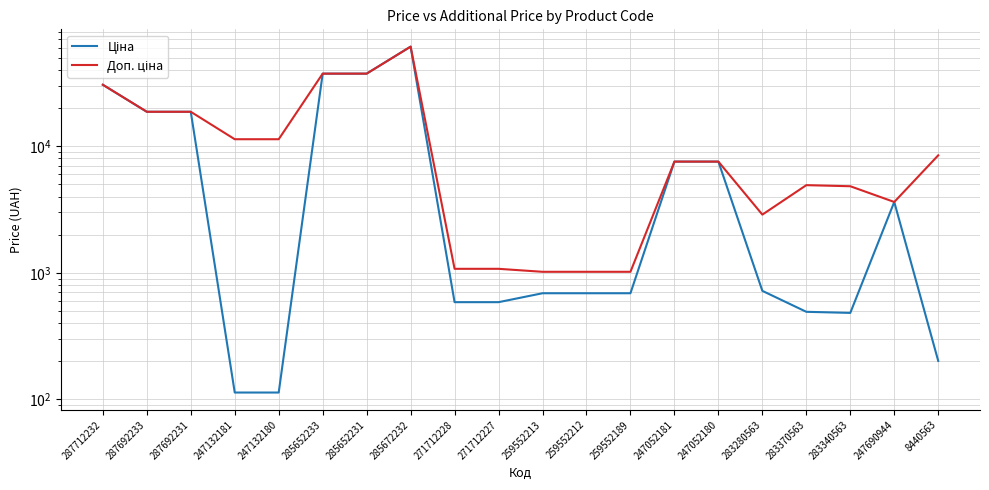

What is the average value of the Ціна series?

11382.0